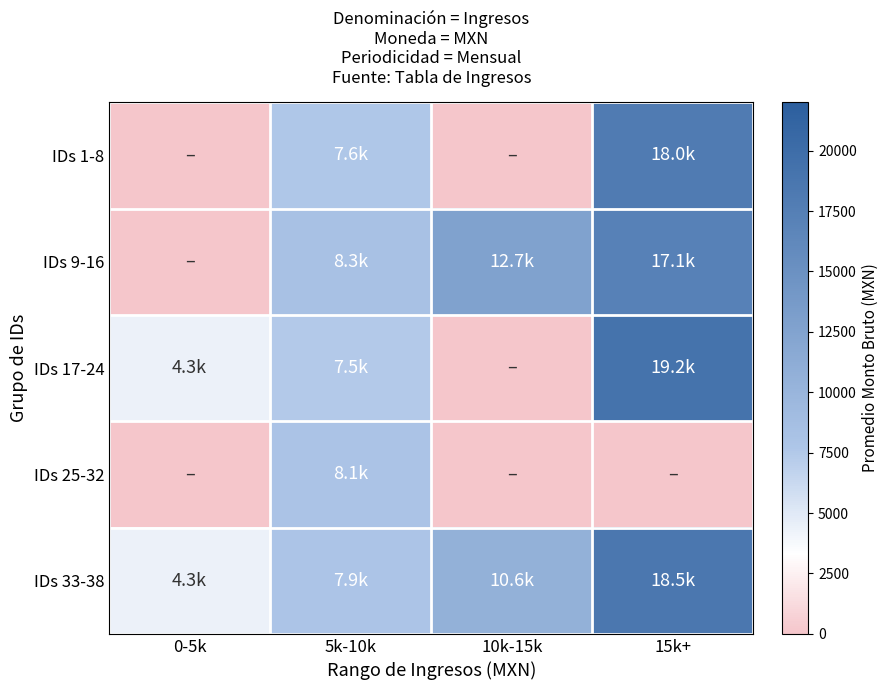

Rank the series at 5k-10k from lowest to highest value.

IDs 17-24, IDs 1-8, IDs 33-38, IDs 25-32, IDs 9-16